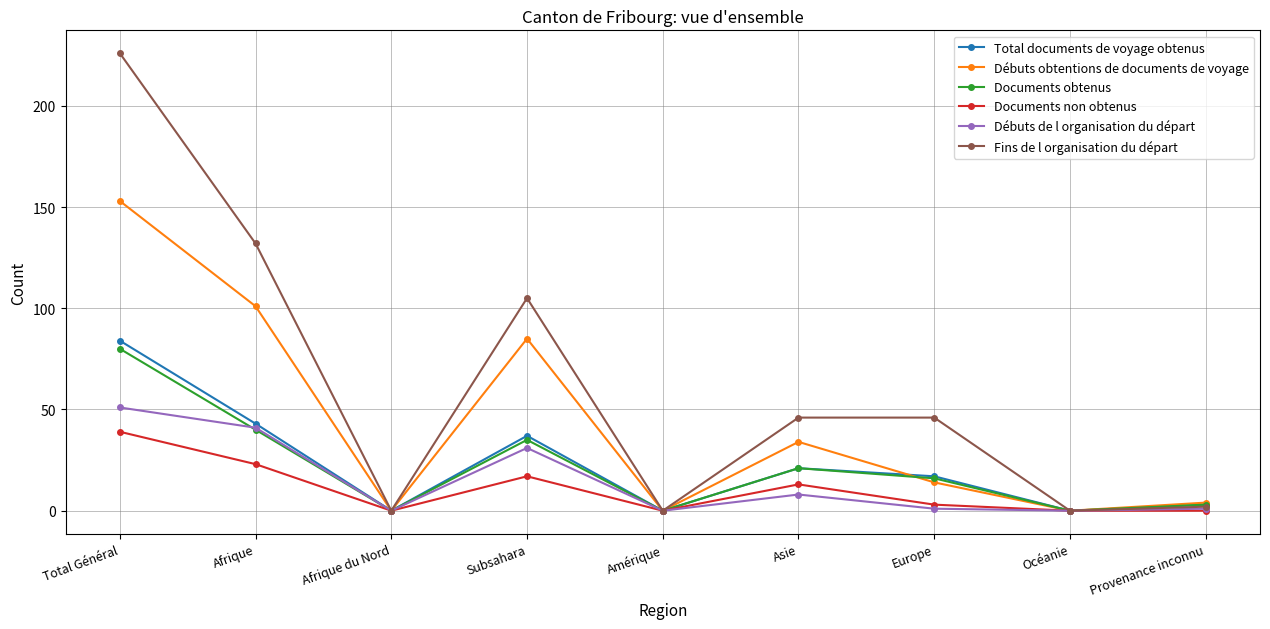

True or false: Débuts de l organisation du départ has more than 1 interior local peaks.

True